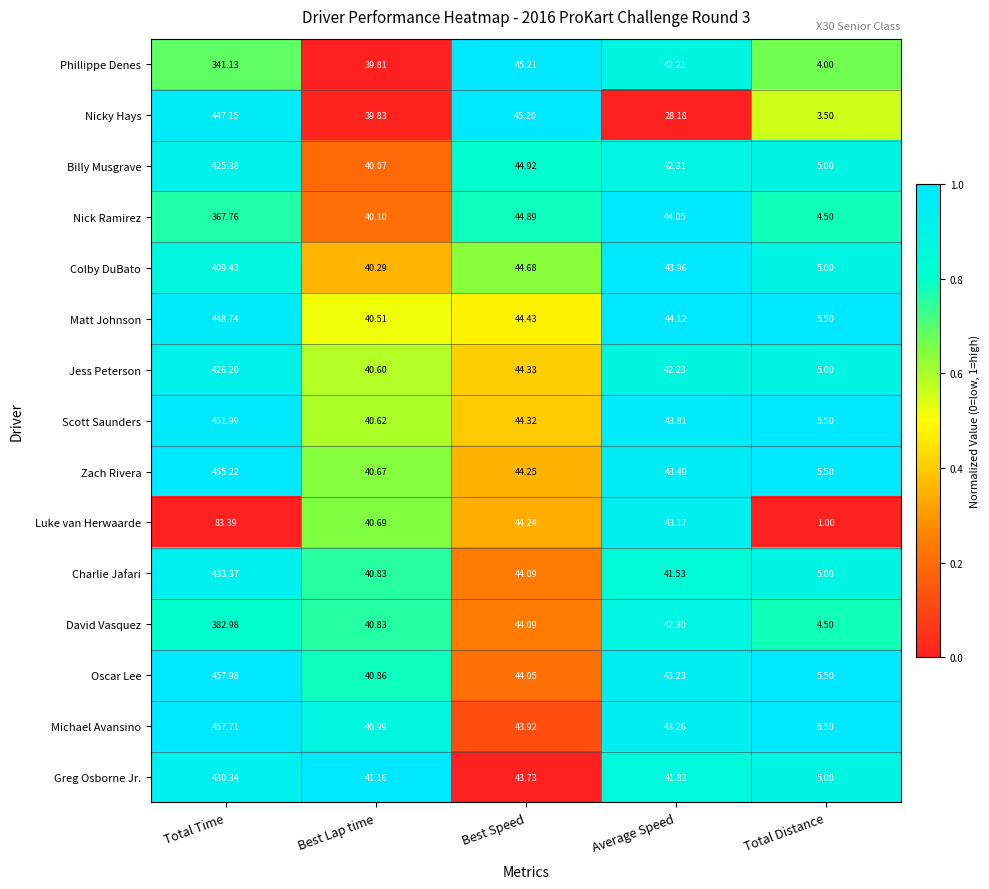

Which series has the widest spread of values?

Oscar Lee